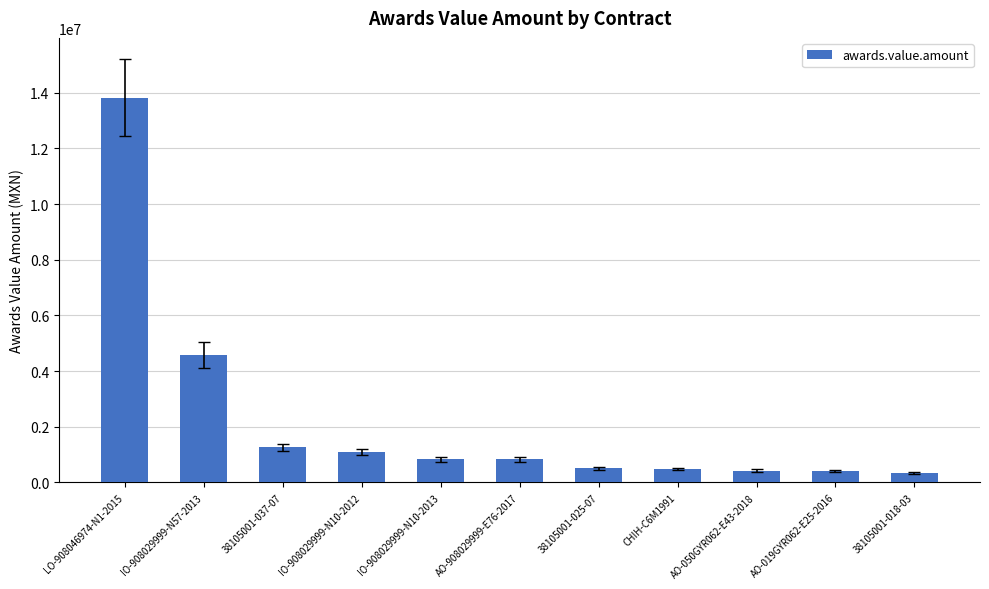

The value at AO-019GYR062-E25-2016 is 413793.1. True or false?

True